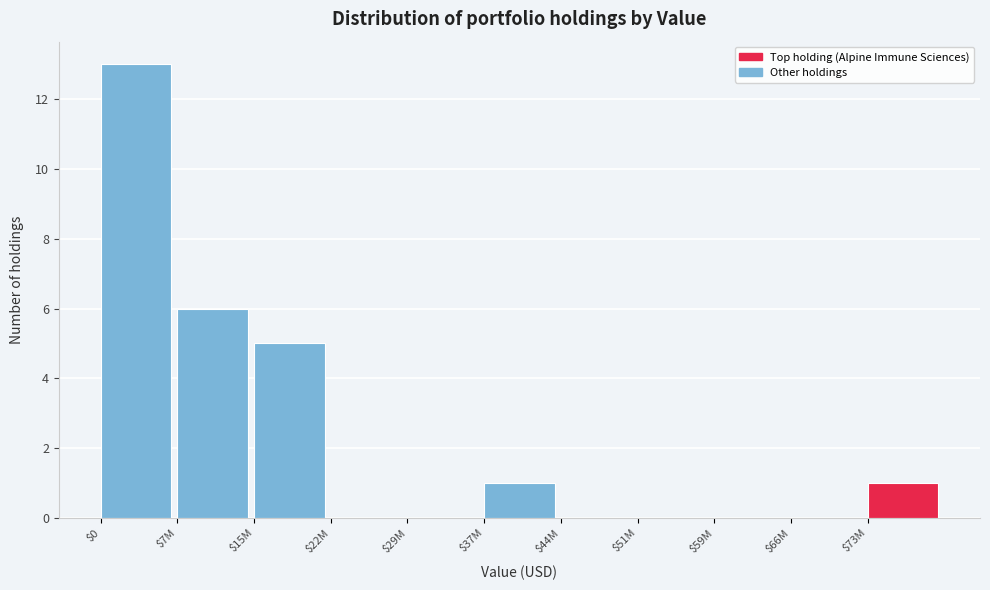

Which label corresponds to the largest value in the chart?

$0